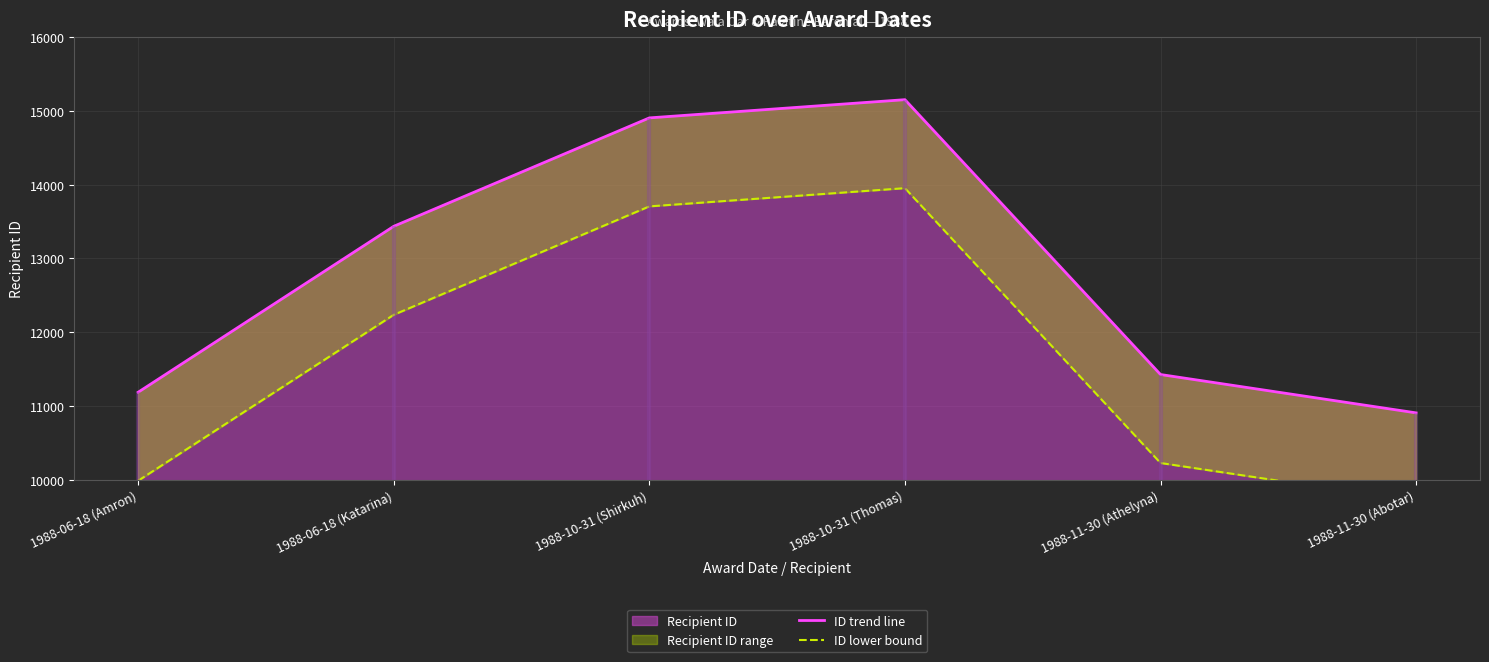

At how many categories does at least one series exceed 14866?

2